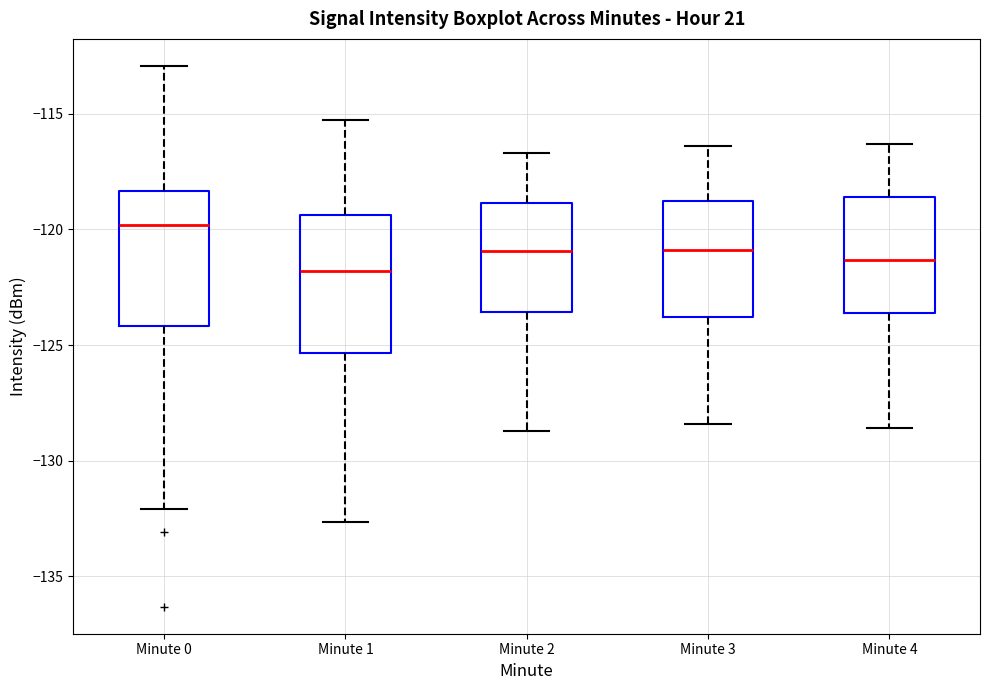

Reading left to right, read every box against the y-axis: the position of its median line, the range the box covers, and the ends of its whiskers. The values are not printed on the chart, so give them approximately, as read against the axis.

Minute 0: median -120.0, box -124.0 to -118.5, whiskers -132.0 to -113.0
Minute 1: median -122.0, box -125.5 to -119.5, whiskers -132.5 to -115.5
Minute 2: median -121.0, box -123.5 to -119.0, whiskers -128.5 to -116.5
Minute 3: median -121.0, box -124.0 to -118.5, whiskers -128.5 to -116.5
Minute 4: median -121.5, box -123.5 to -118.5, whiskers -128.5 to -116.5